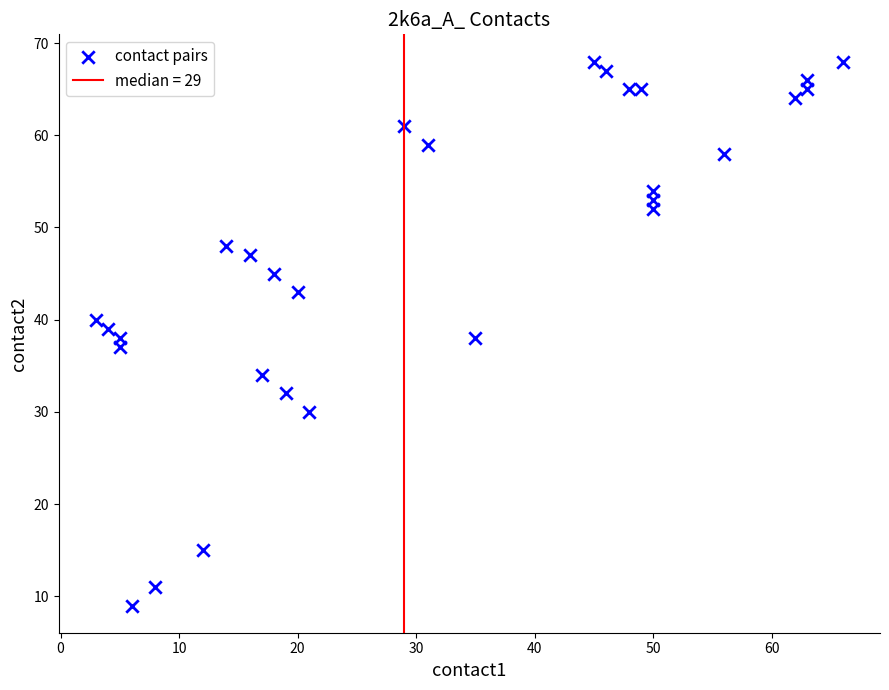

What is the range of X values (max minus min)?

63